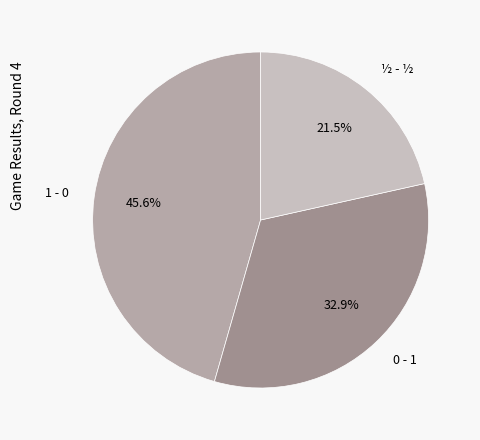

What is the ratio of the value at 1 - 0 to the value at ½ - ½?

2.1